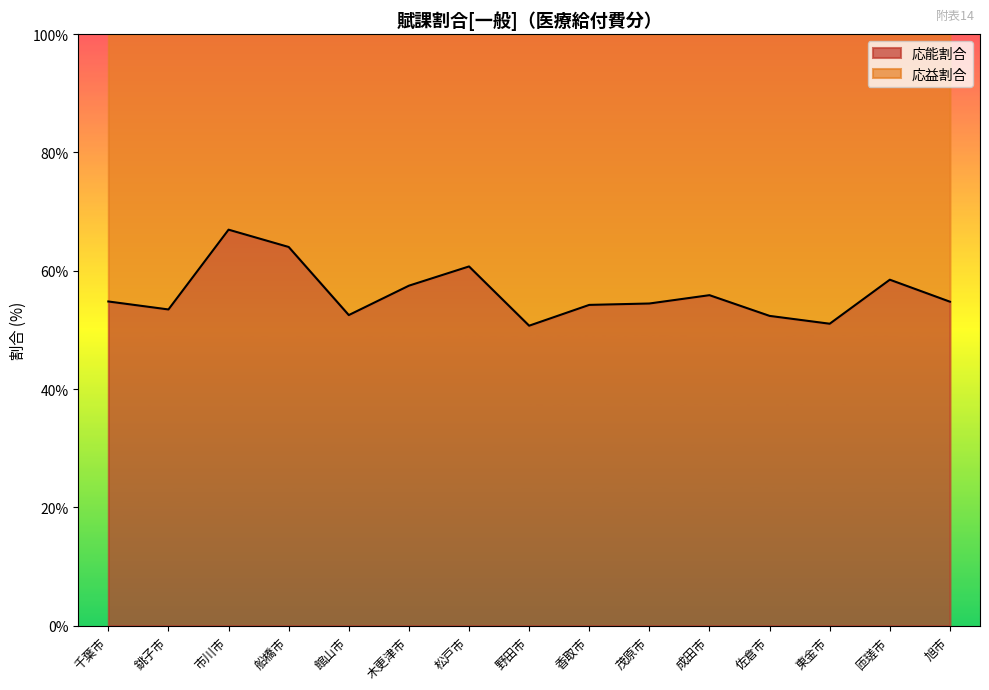

What is the greatest value displayed?

66.9